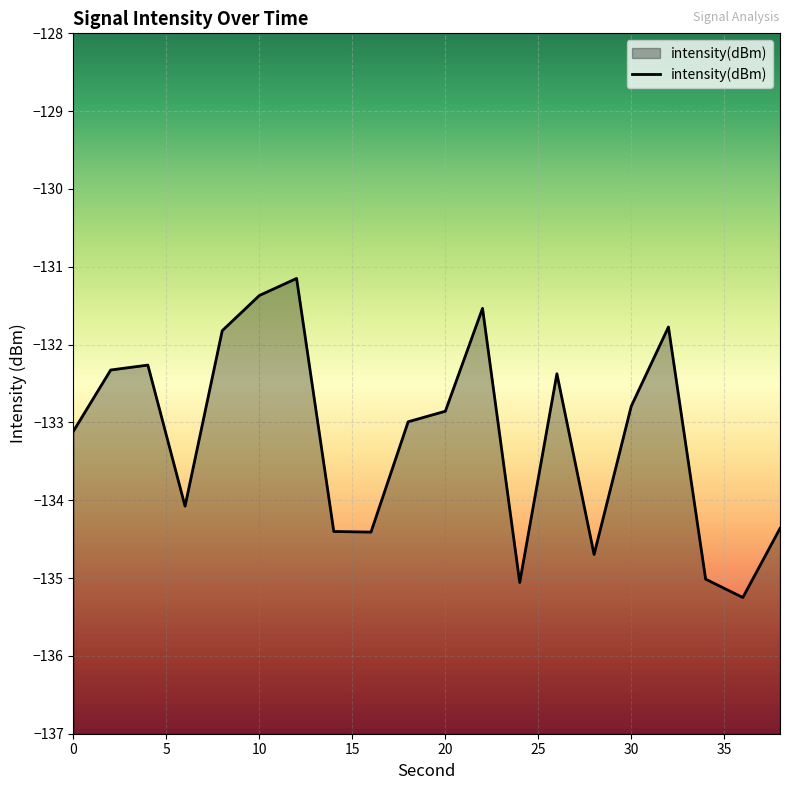

Does the chart display data point markers on the line(s)?

No